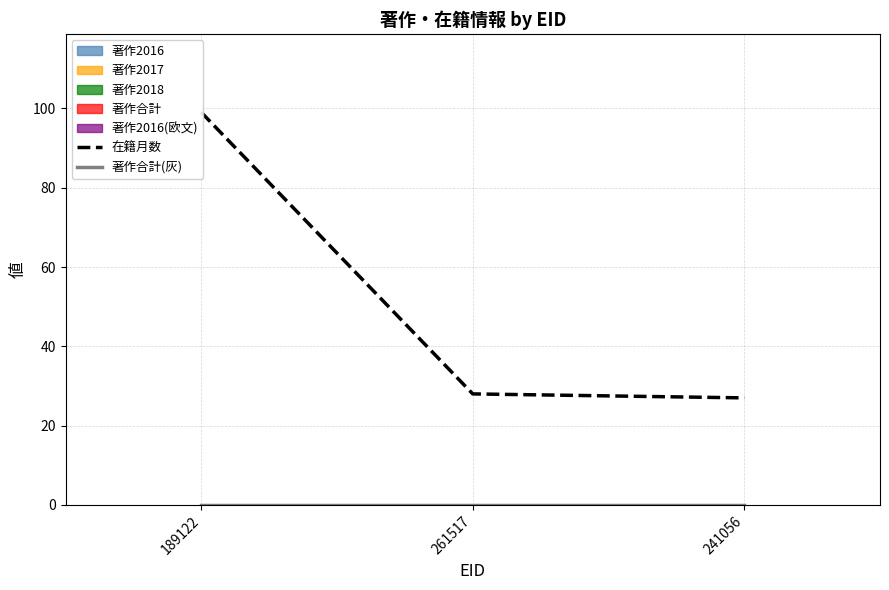

The 著作合計(灰) series shows 0 at 241056. True or false?

True